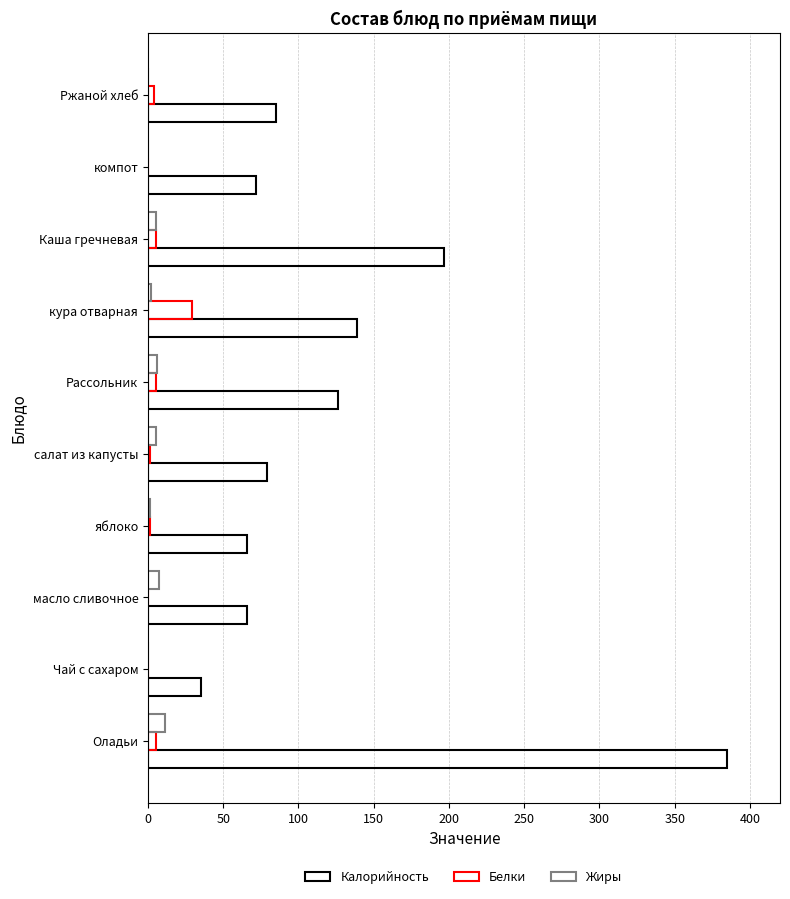

How many data points does each series have?

10